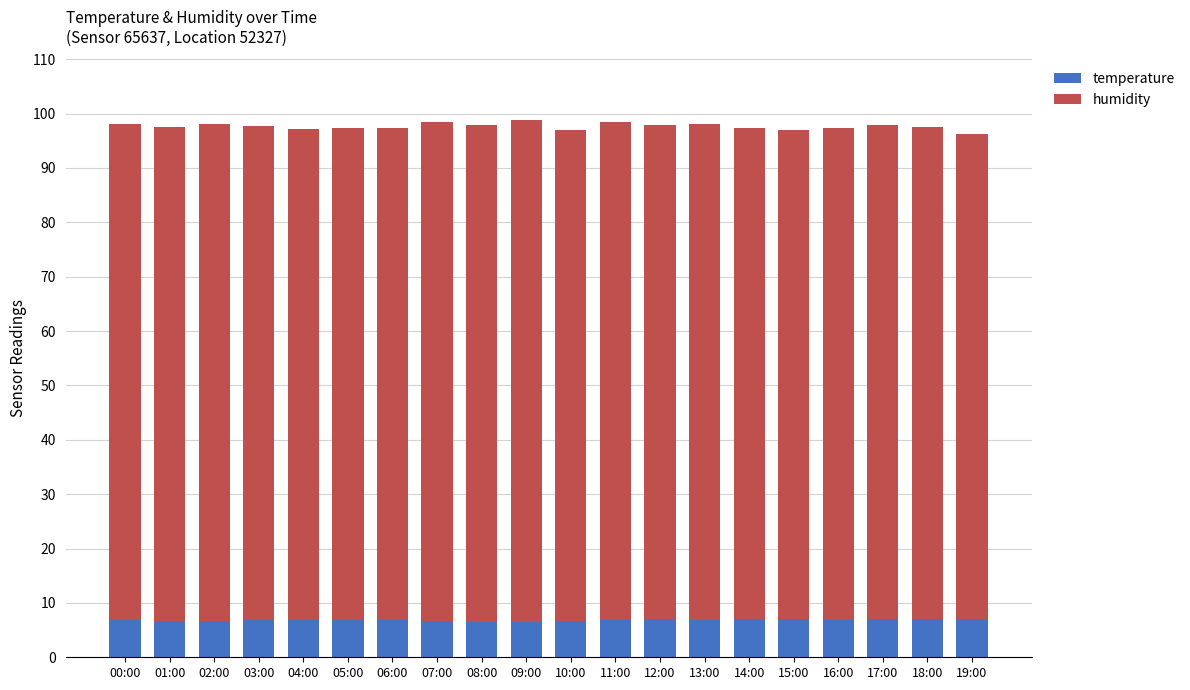

What is the minimum value for temperature?

6.5